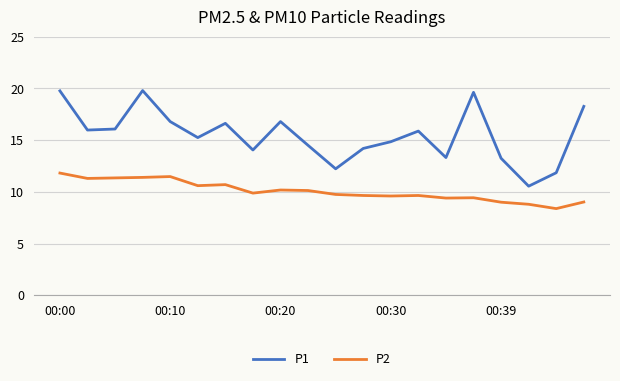

True or false: P1 and P2 intersect in this chart.

False